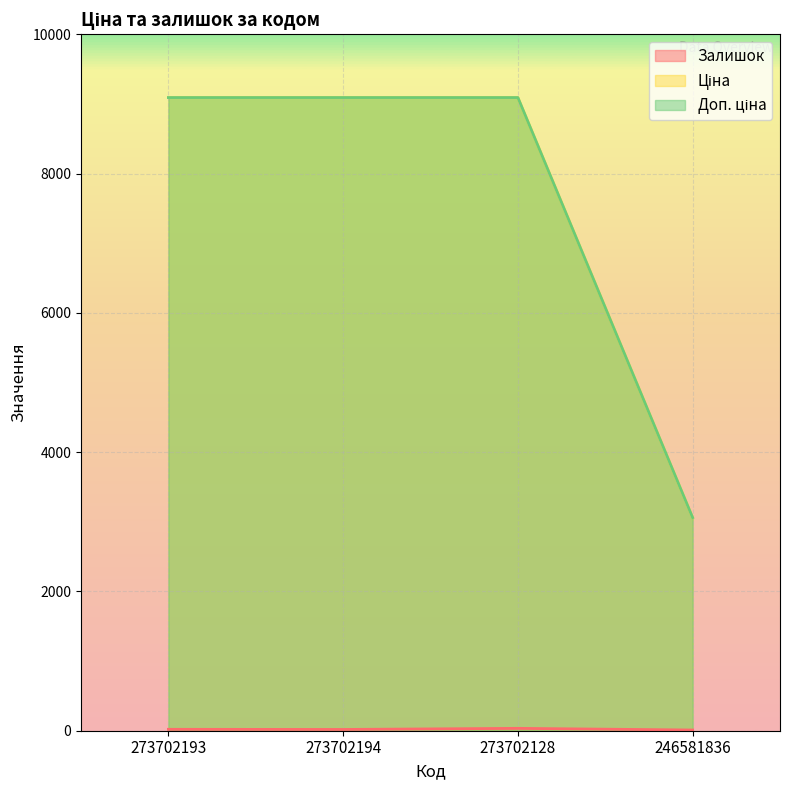

Is it true that Доп. ціна equals 9092.0 at 273702194?

True